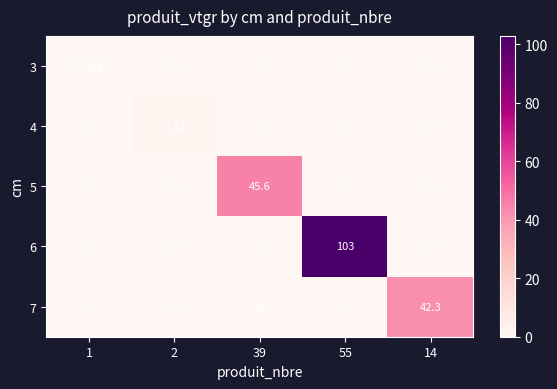

Is the value of 6 at 55 greater than the value of 3 at 14?

Yes